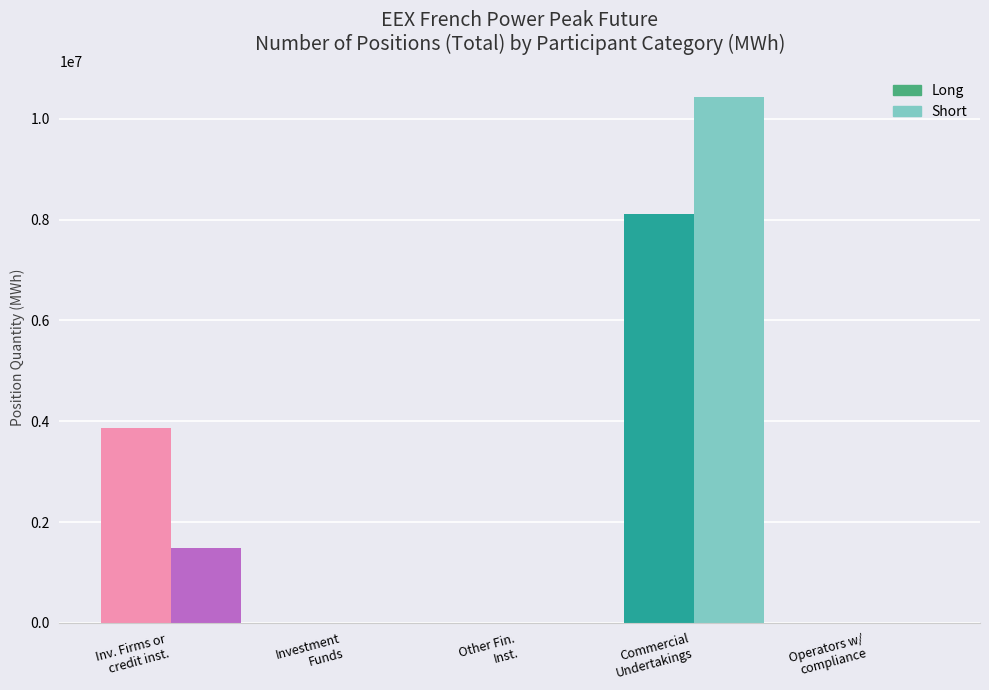

What position from the left is Commercial Undertakings?

4